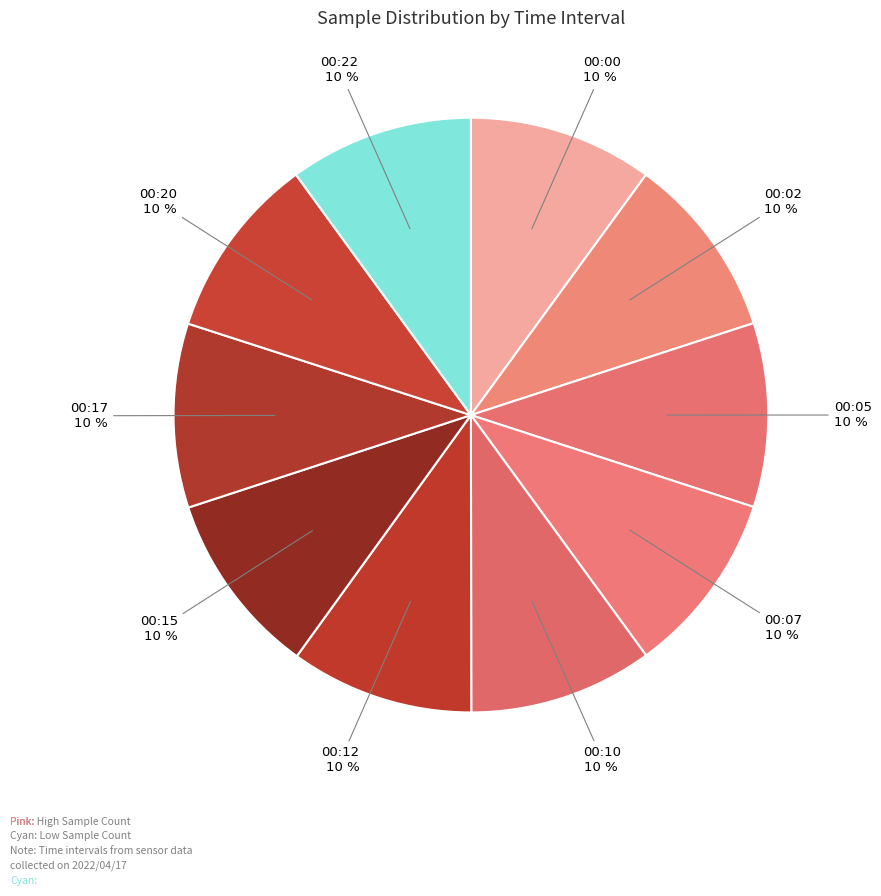

True or false: 00:10 accounts for 23% of the total.

False